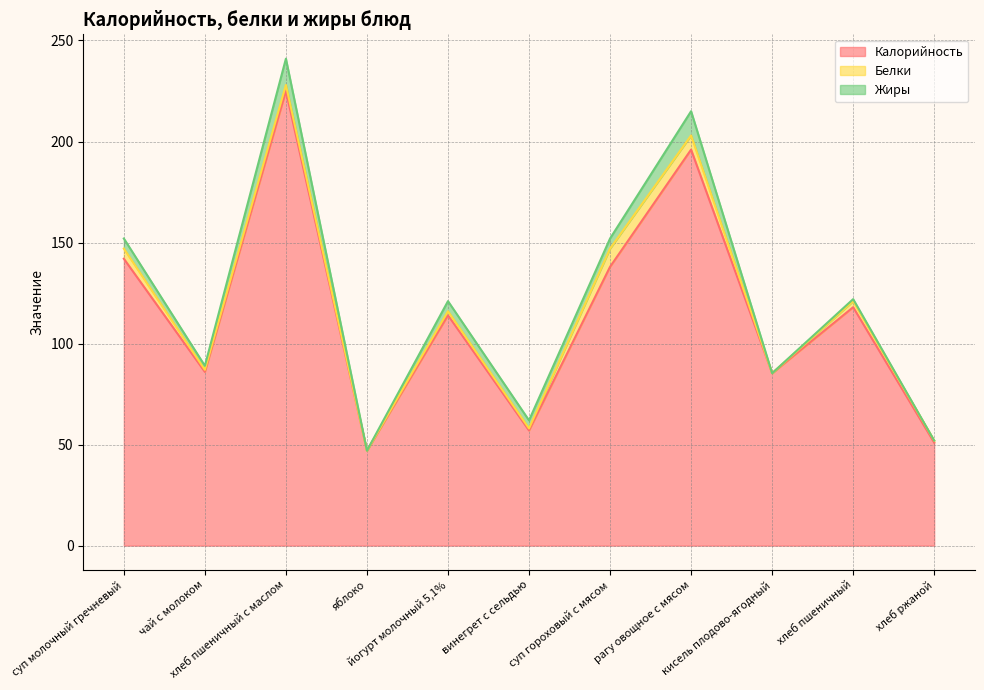

What is the approximate value of Калорийность at рагу овощное с мясом?

196.0